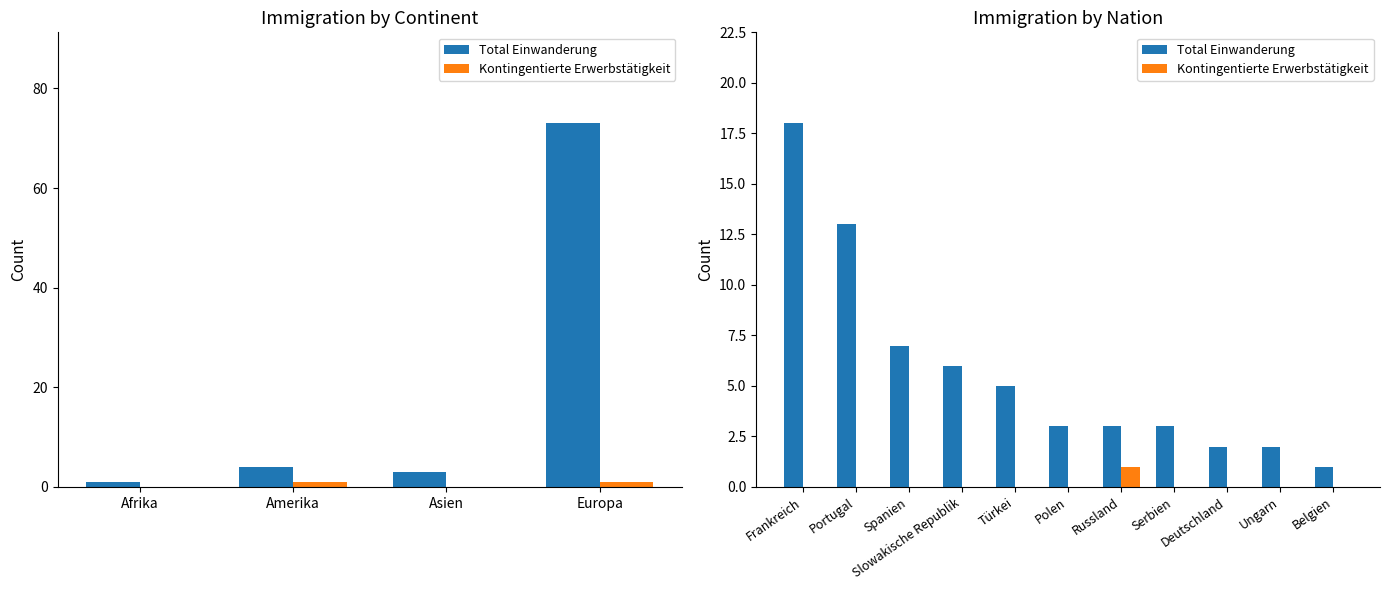

How many categories are shown in the chart?

11